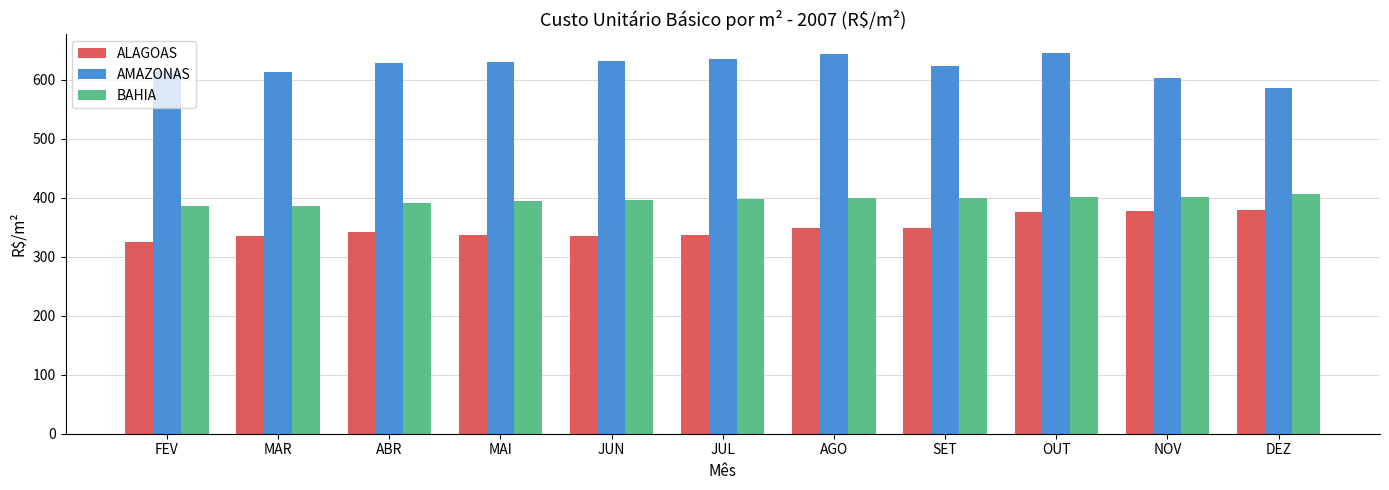

Is it true that AMAZONAS equals 631.0 at JUN?

True